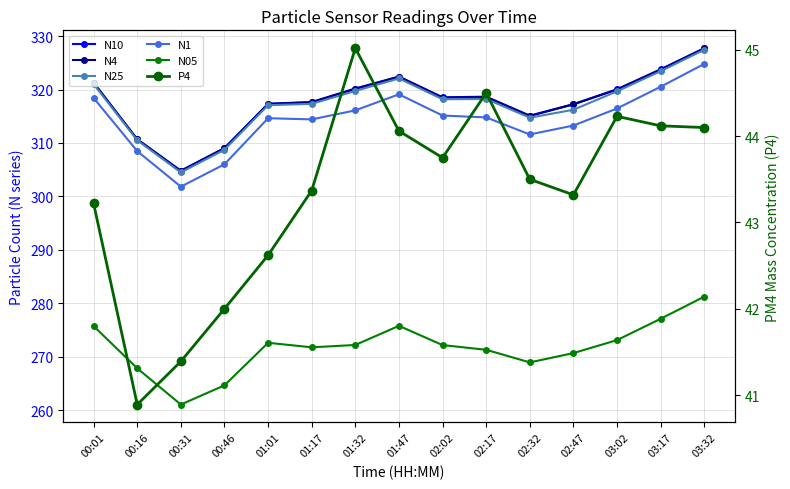

How many distinct data groups are displayed?

6